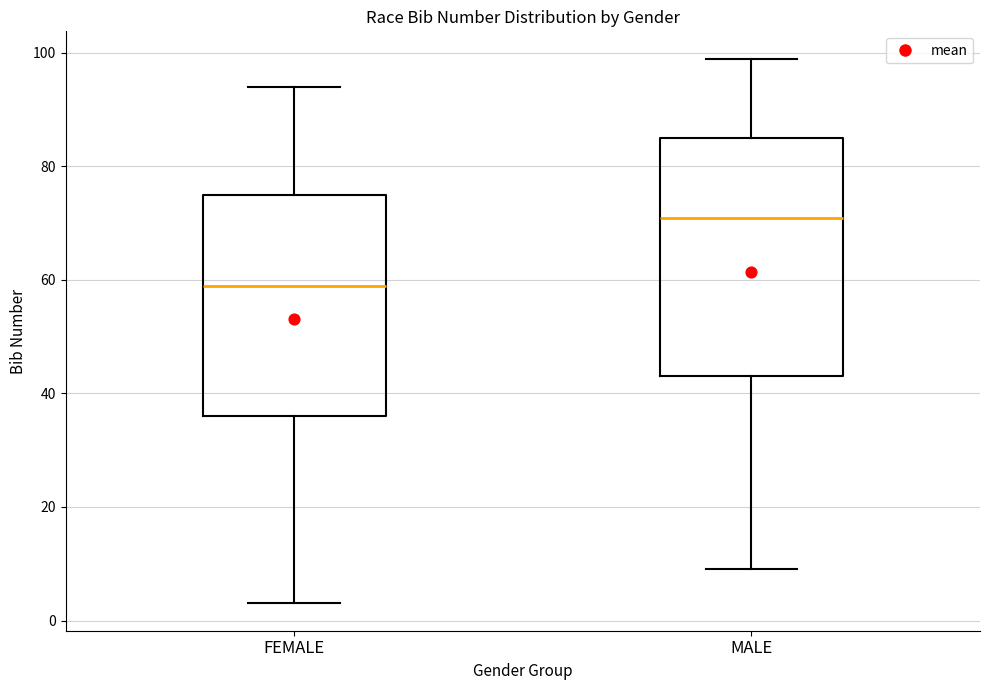

Where does the median line of the box for MALE sit on the y-axis? The values are not printed on the chart, so give them approximately, as read against the axis.

72